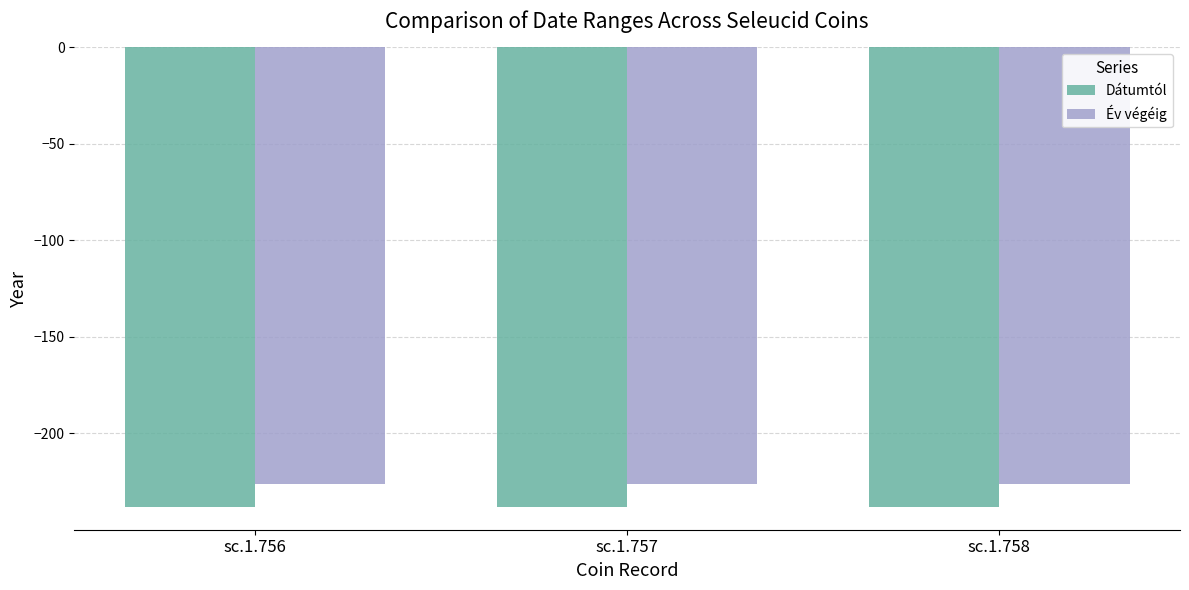

What is the spread (max minus min) of values at sc.1.757?

12